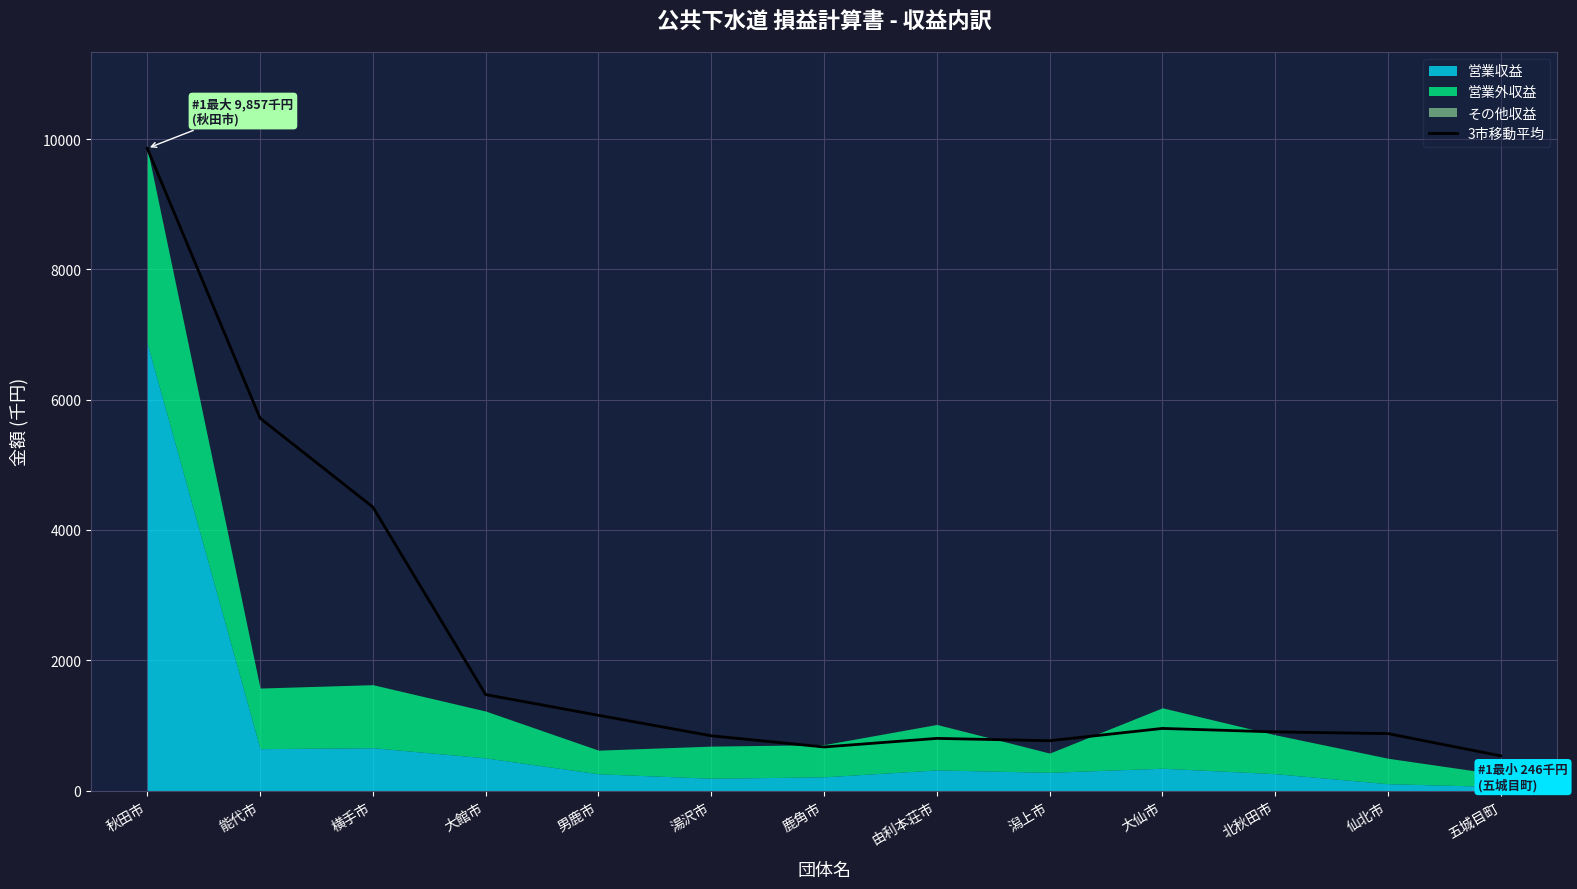

At which label is the value closest to 5195?

能代市